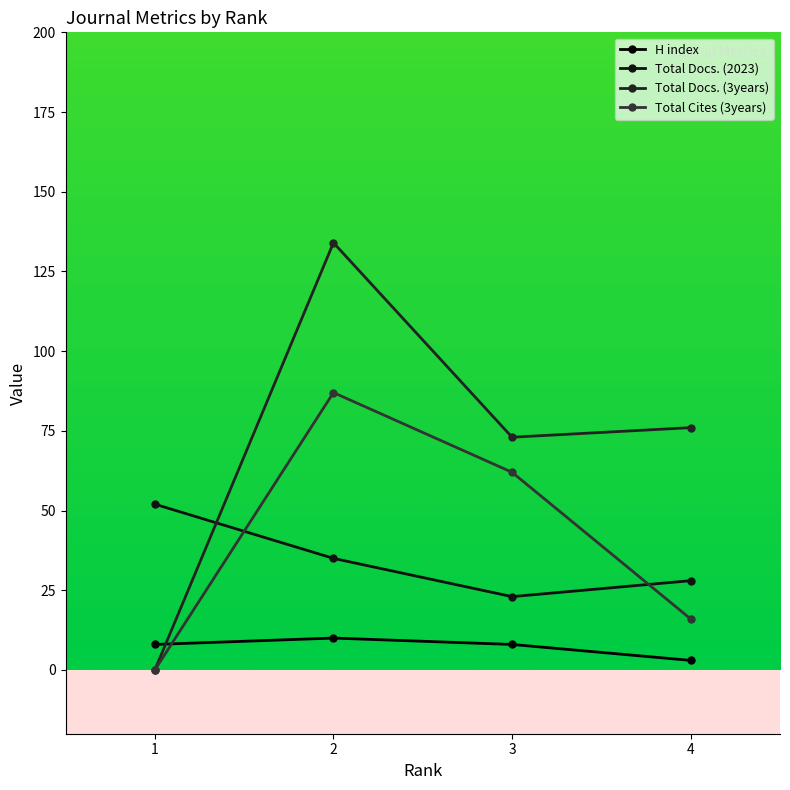

Which series ends up on top after the final intersection of Total Docs. (2023) and Total Docs. (3years)?

Total Docs. (3years)